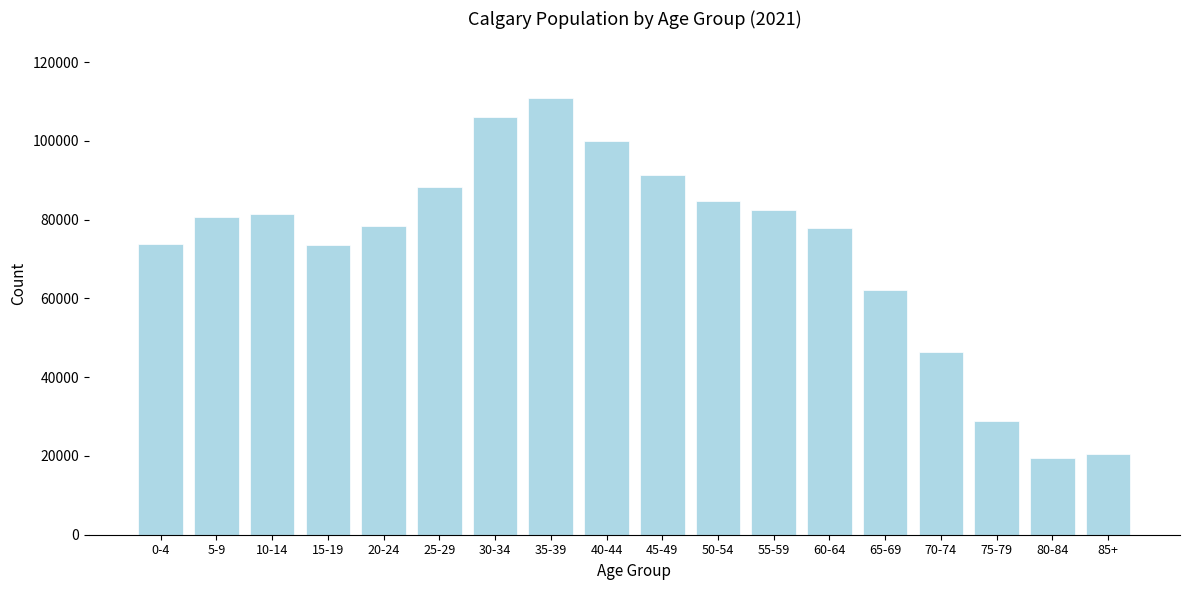

What is the minimum value shown in the chart?

19405